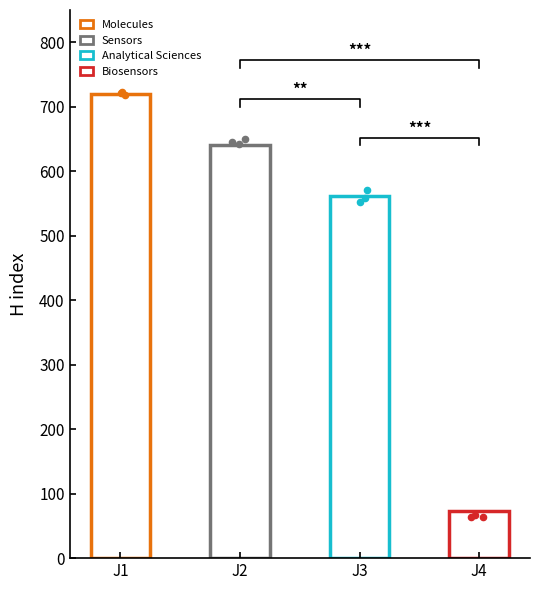

What is the ratio of the value at Biosensors to the value at Sensors?

0.1